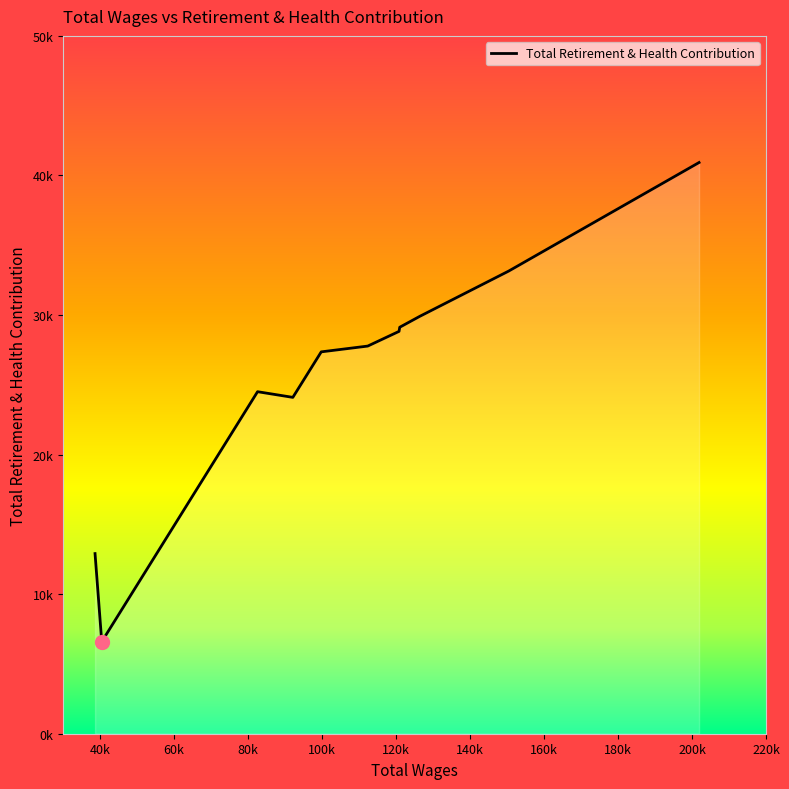

Does the chart have visible grid lines?

No